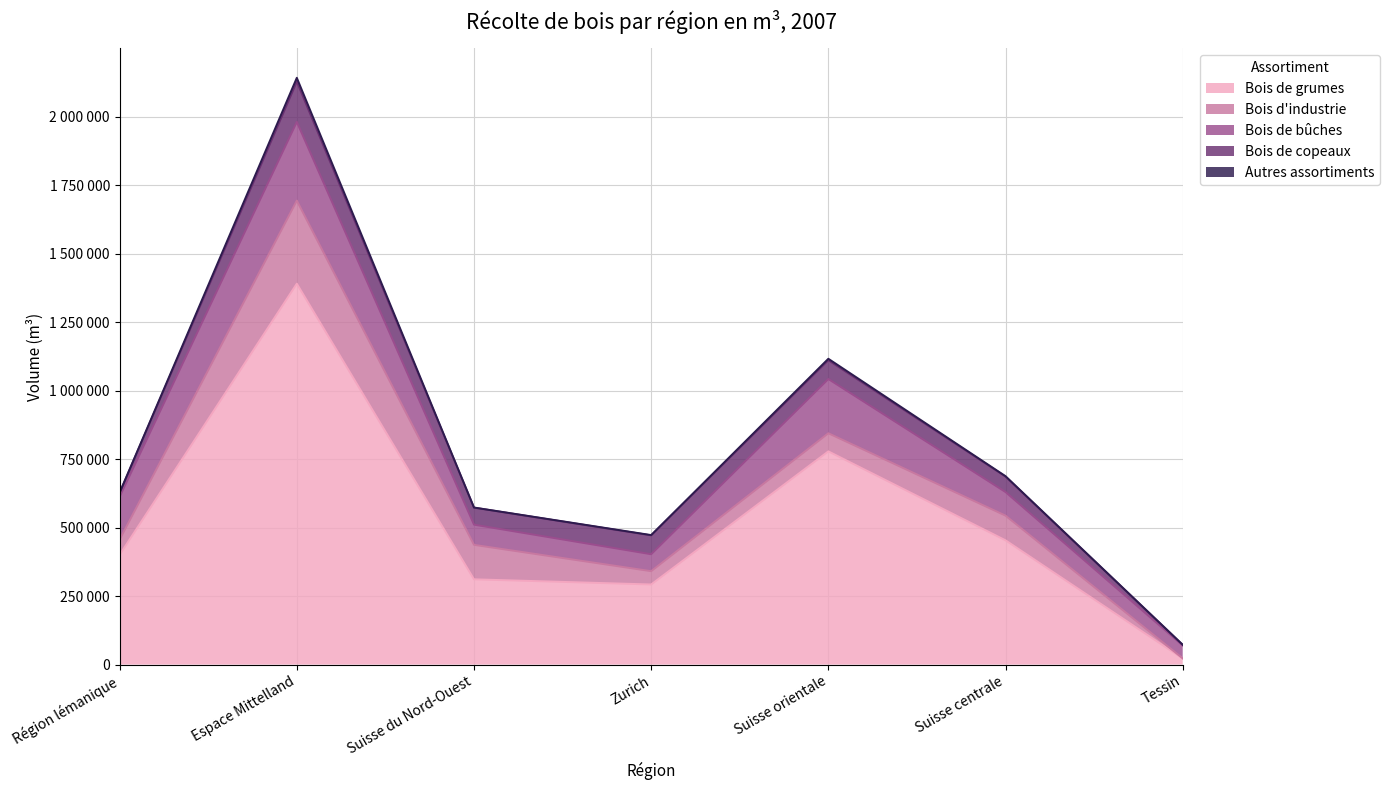

At which category does Bois d'industrie reach its first local valley?

Zurich